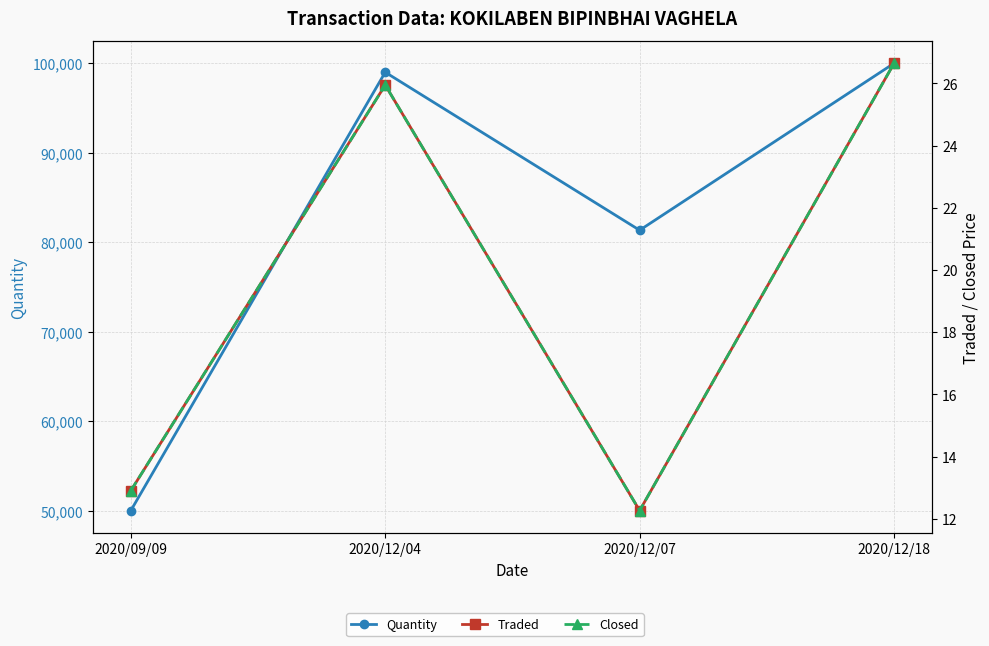

True or false: Traded and Closed cross at least once.

False